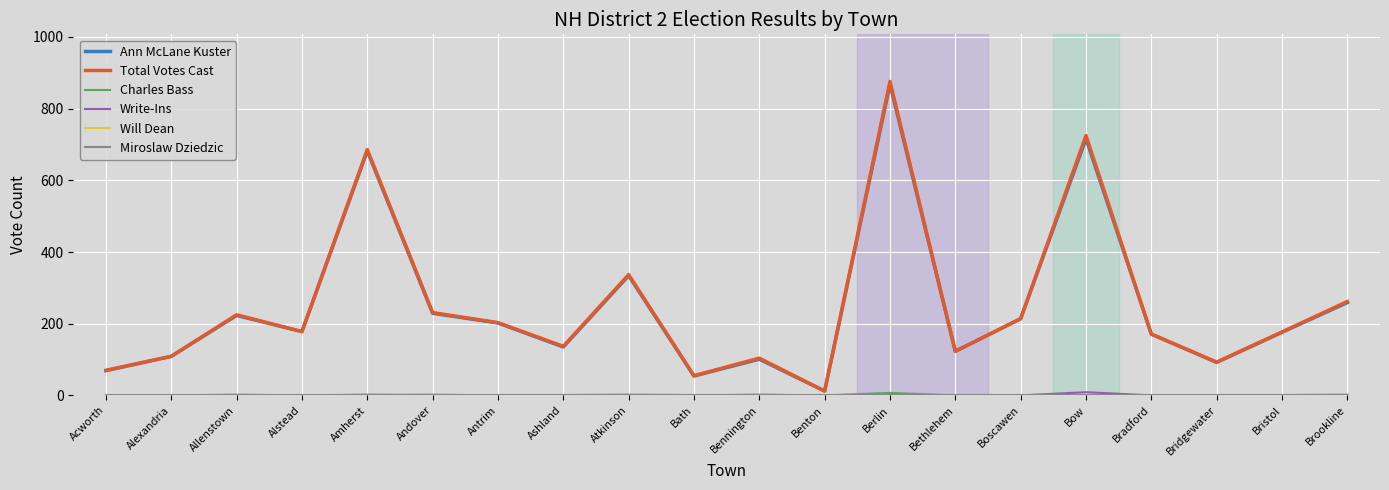

Which series has the widest spread of values?

Total Votes Cast